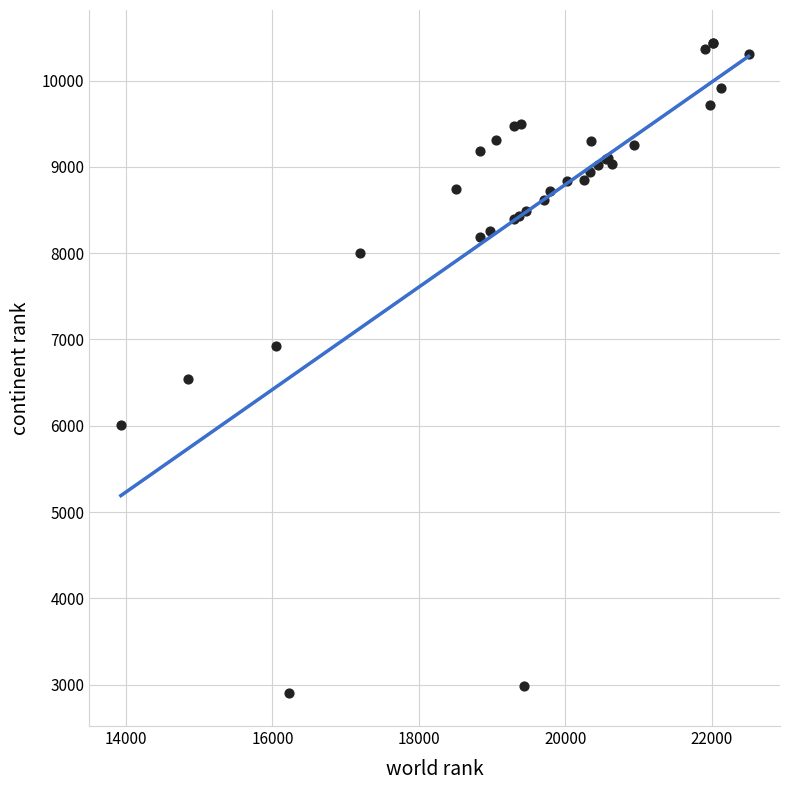

What Y value in the scatter plot is closest to 6669?

6542